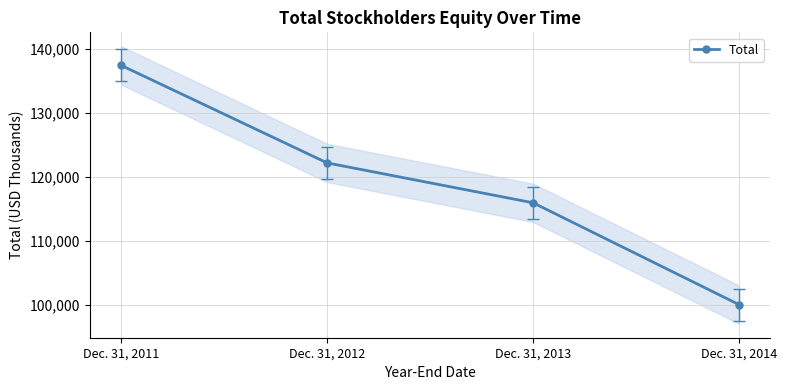

What is the sum of the values at Dec. 31, 2012 and Dec. 31, 2014?

222180